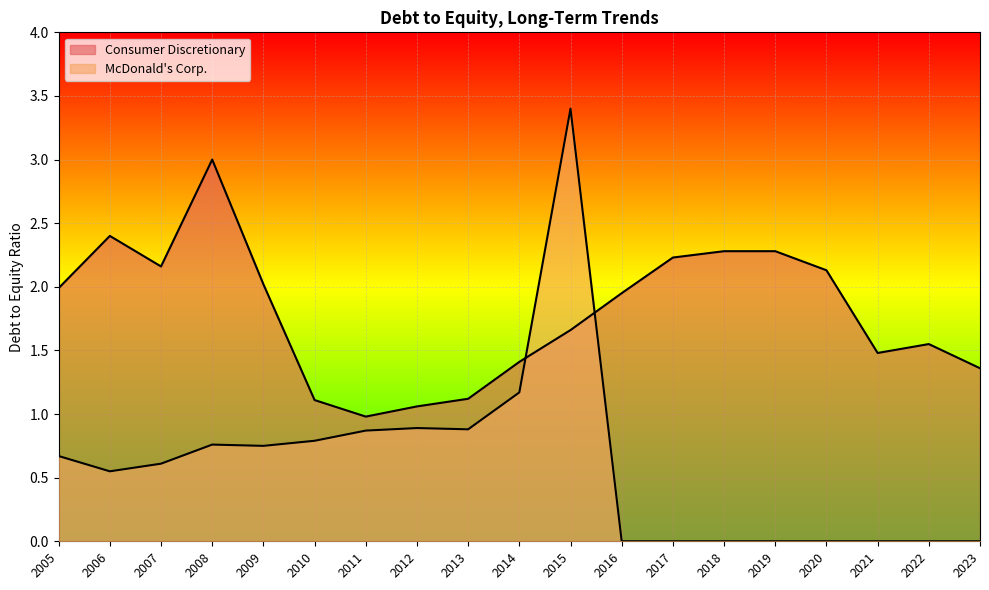

What is the approximate value of Consumer Discretionary at 2019?

2.3